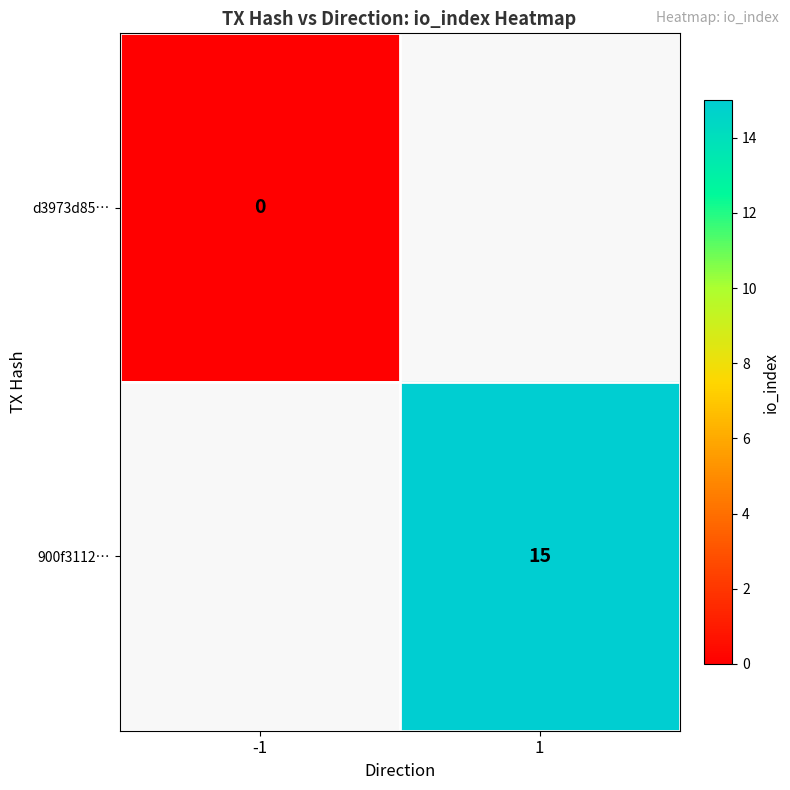

True or false: 900f3112… has a value of 4 at 1.

False